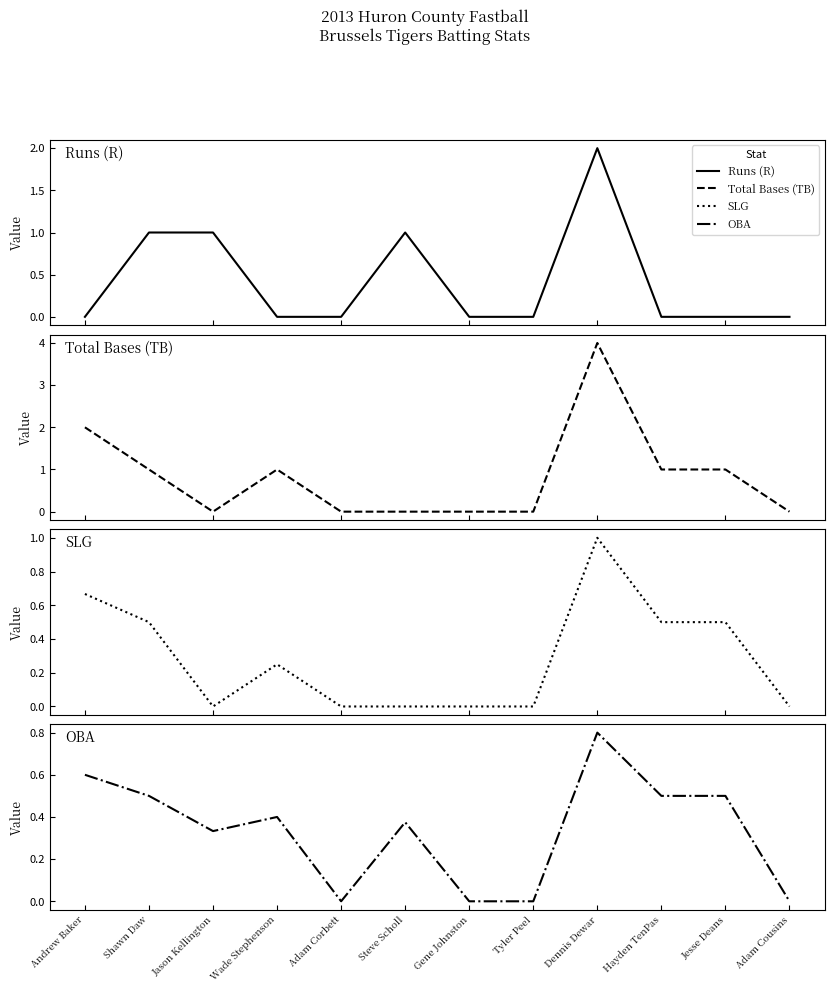

True or false: OBA and Runs (R) intersect in this chart.

True